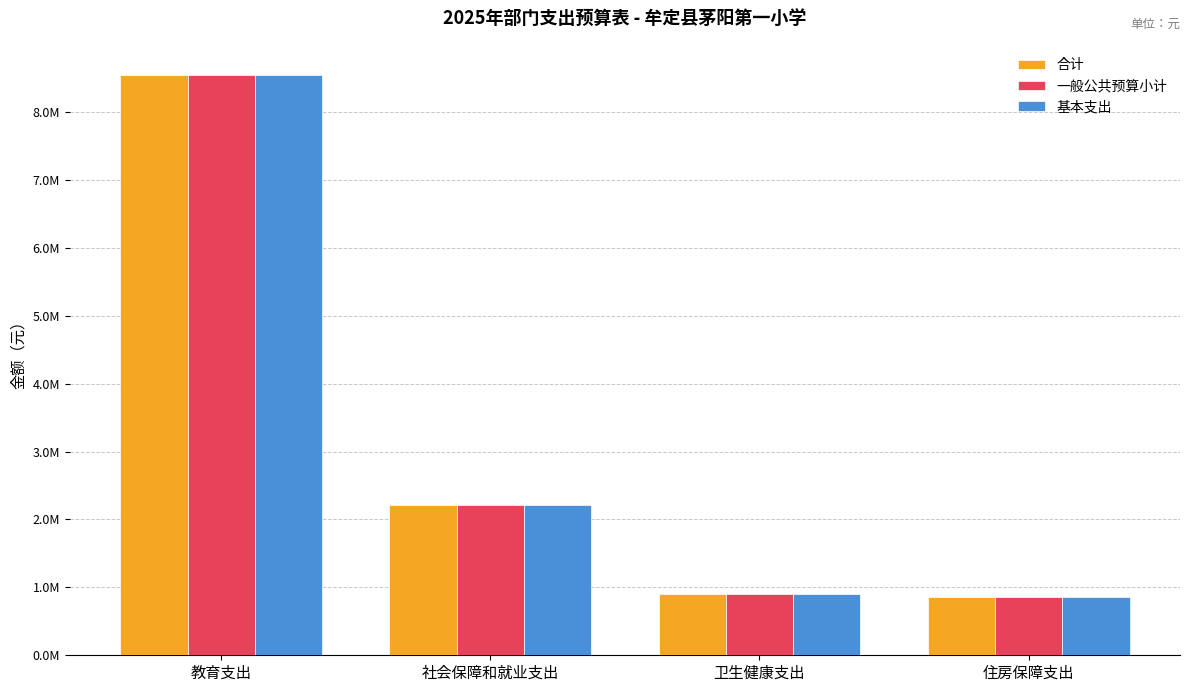

Does the chart contain any negative values?

No